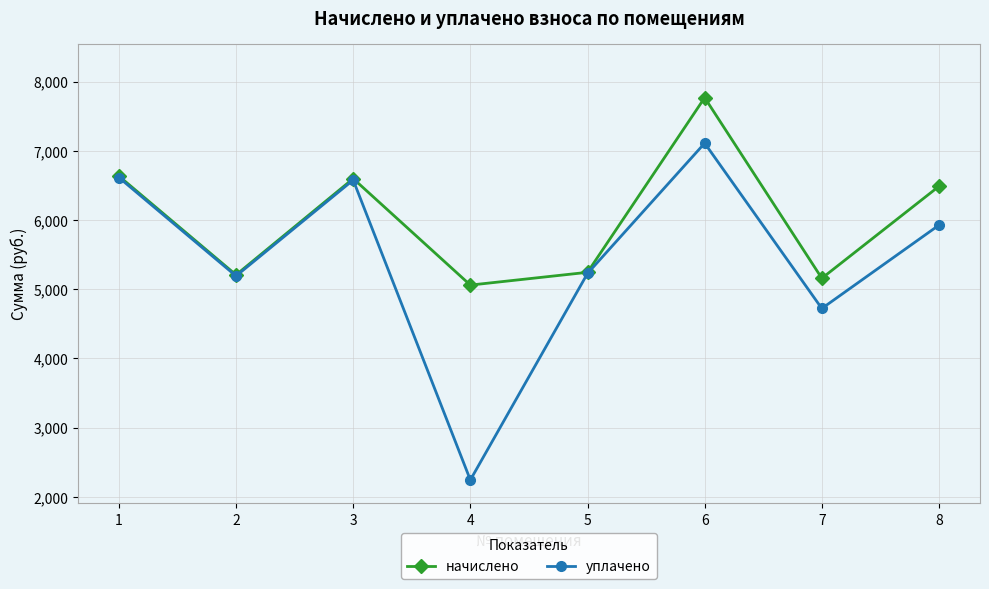

What is the difference between the maximum and minimum values in the уплачено series?

4867.9